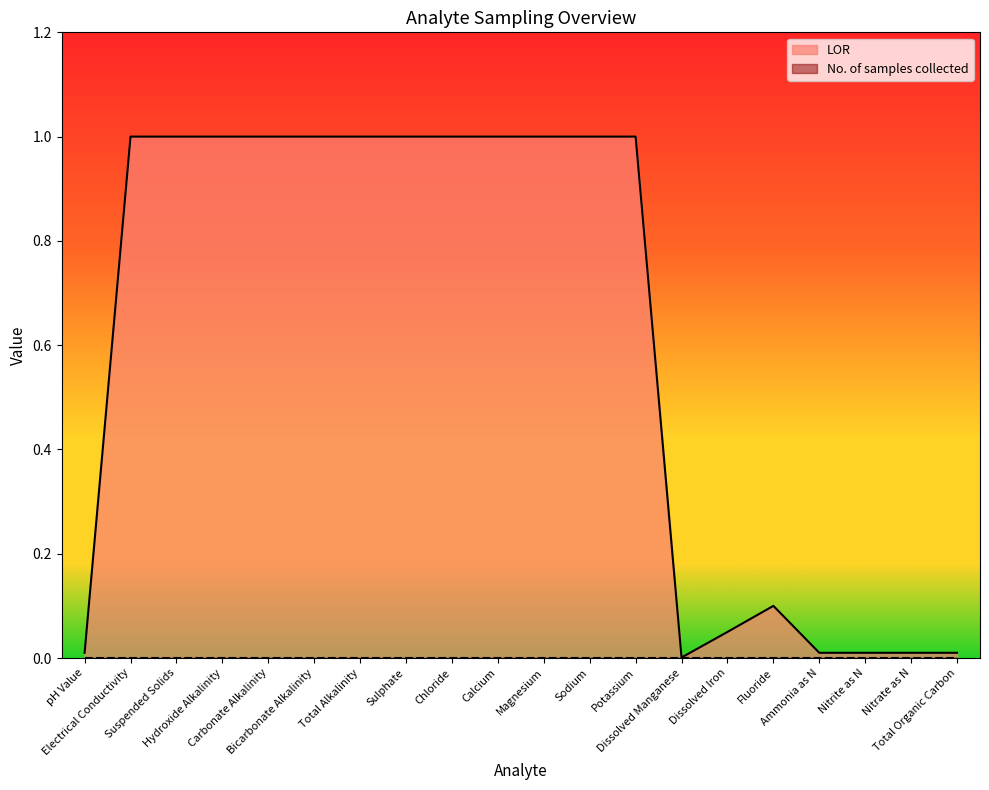

Is it true that the value at Dissolved Iron is 0.1?

True